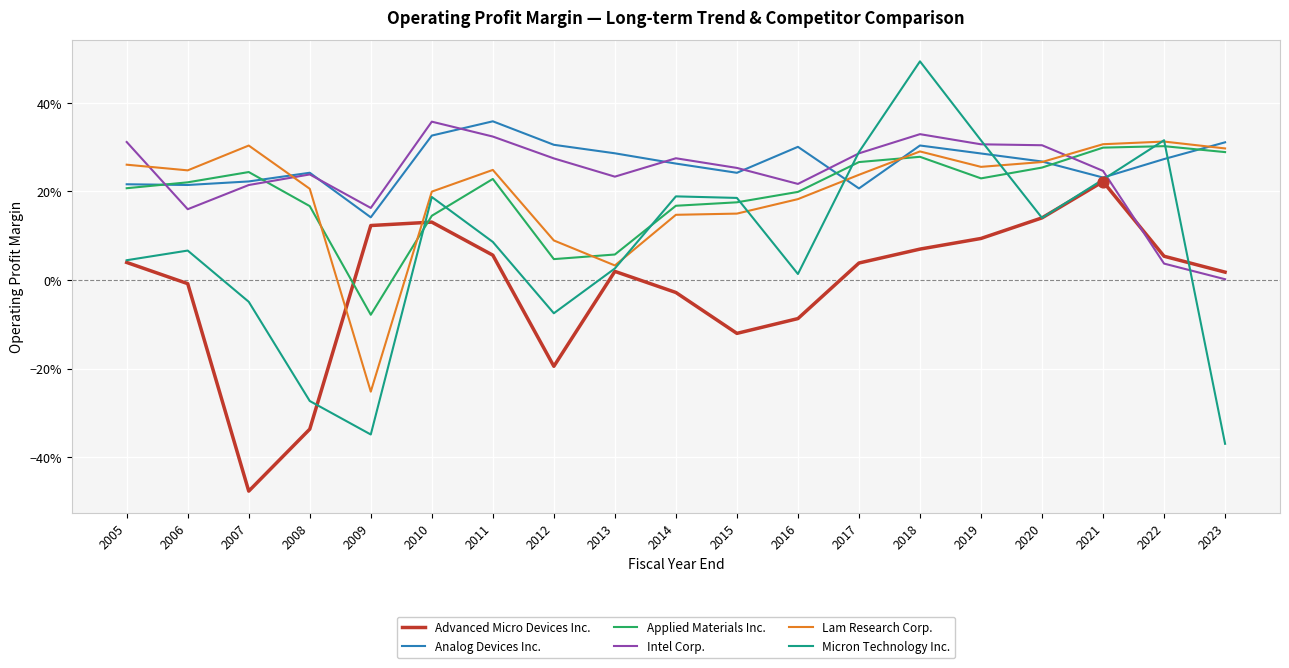

What are all the series names shown in the legend?

Advanced Micro Devices Inc., Analog Devices Inc., Applied Materials Inc., Intel Corp., Lam Research Corp., Micron Technology Inc.